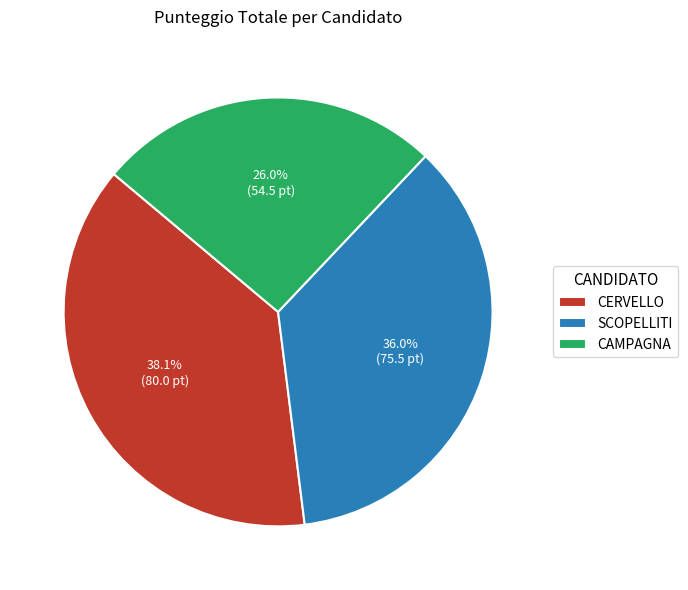

To the nearest percent, what is the difference between the largest and smallest slice percentages?

12%